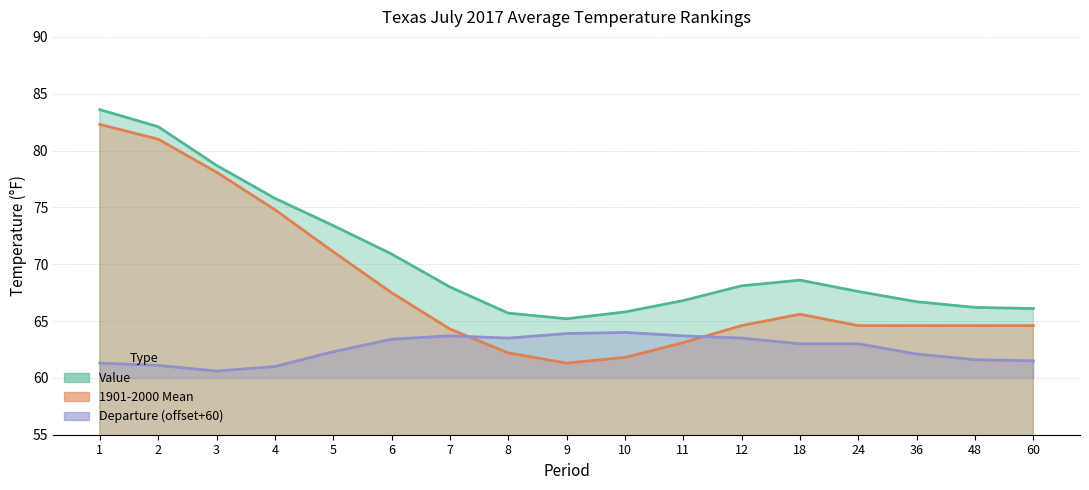

Which category has the highest value in the 1901-2000 Mean series?

1